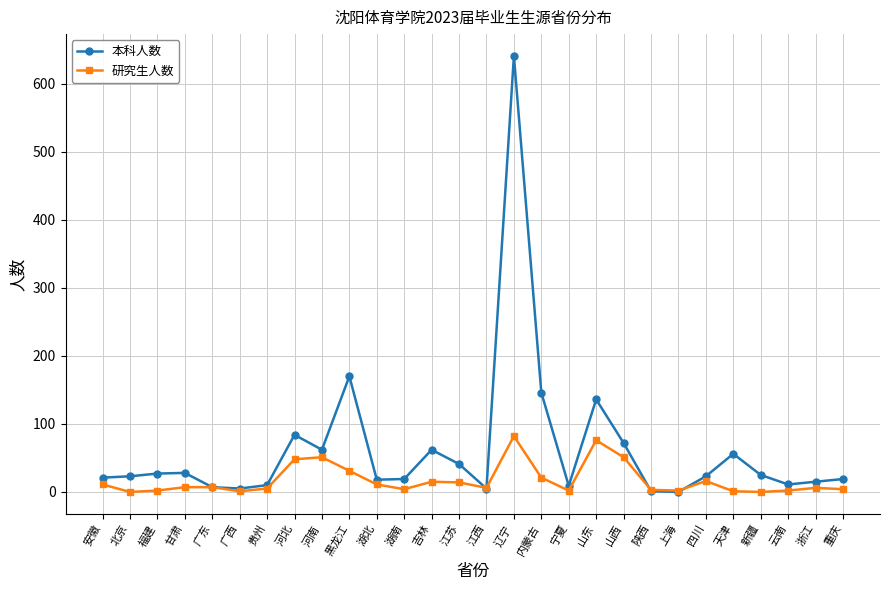

What is the label of the 21st point from the right?

河北